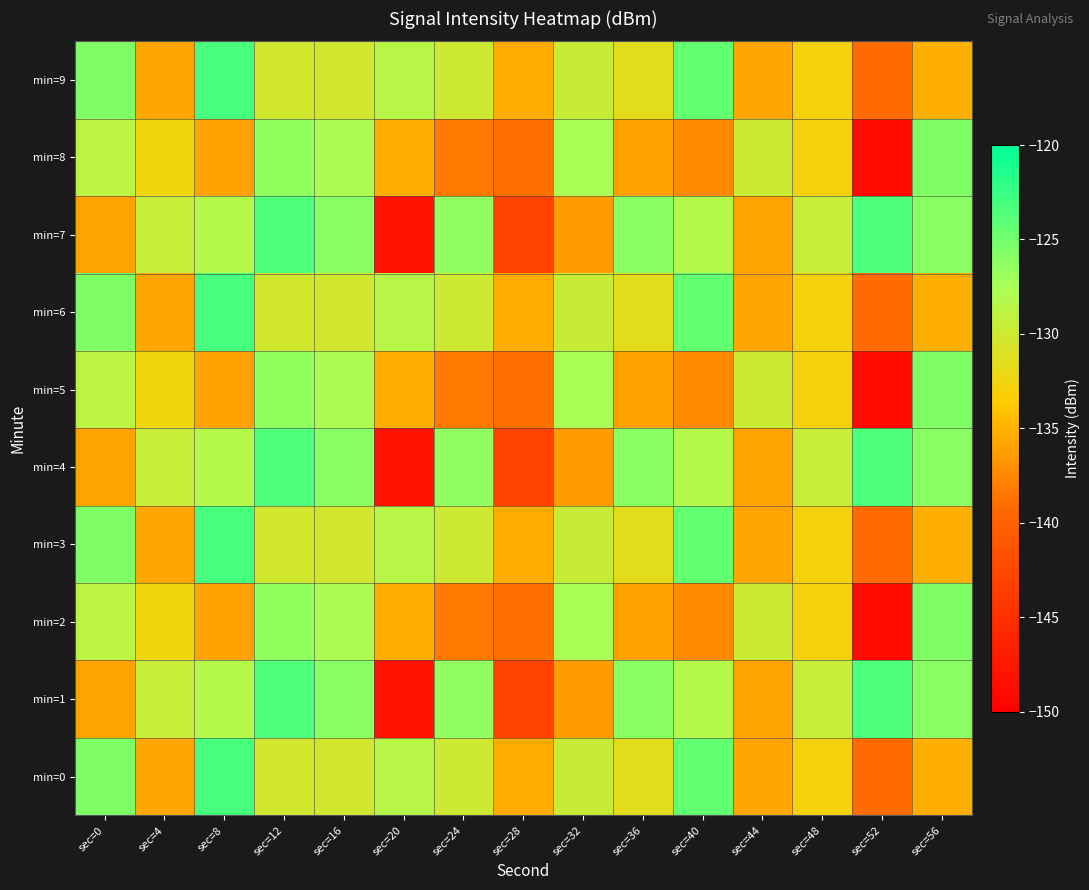

List the series in order of their peak value, lowest first.

min=2, min=5, min=8, min=1, min=4, min=7, min=0, min=3, min=6, min=9